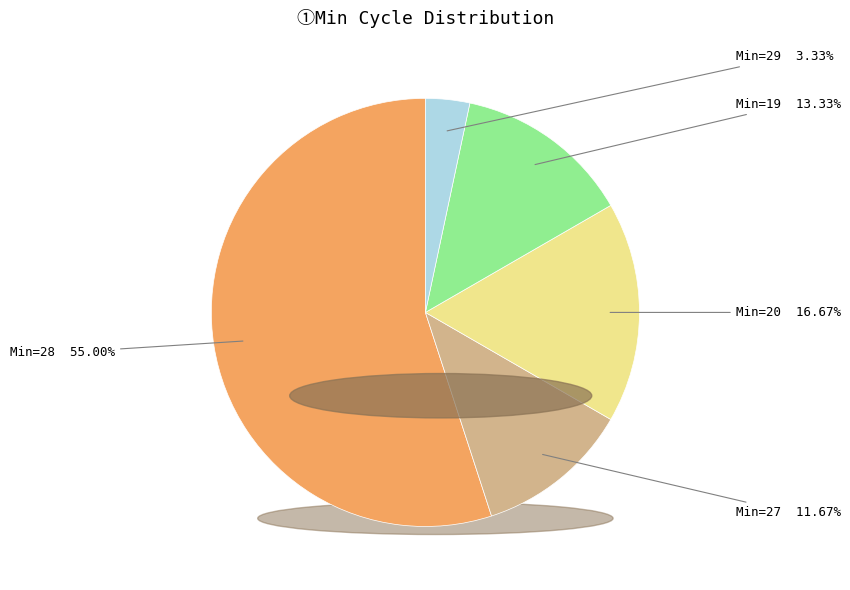

Is there a majority slice in this chart?

Yes